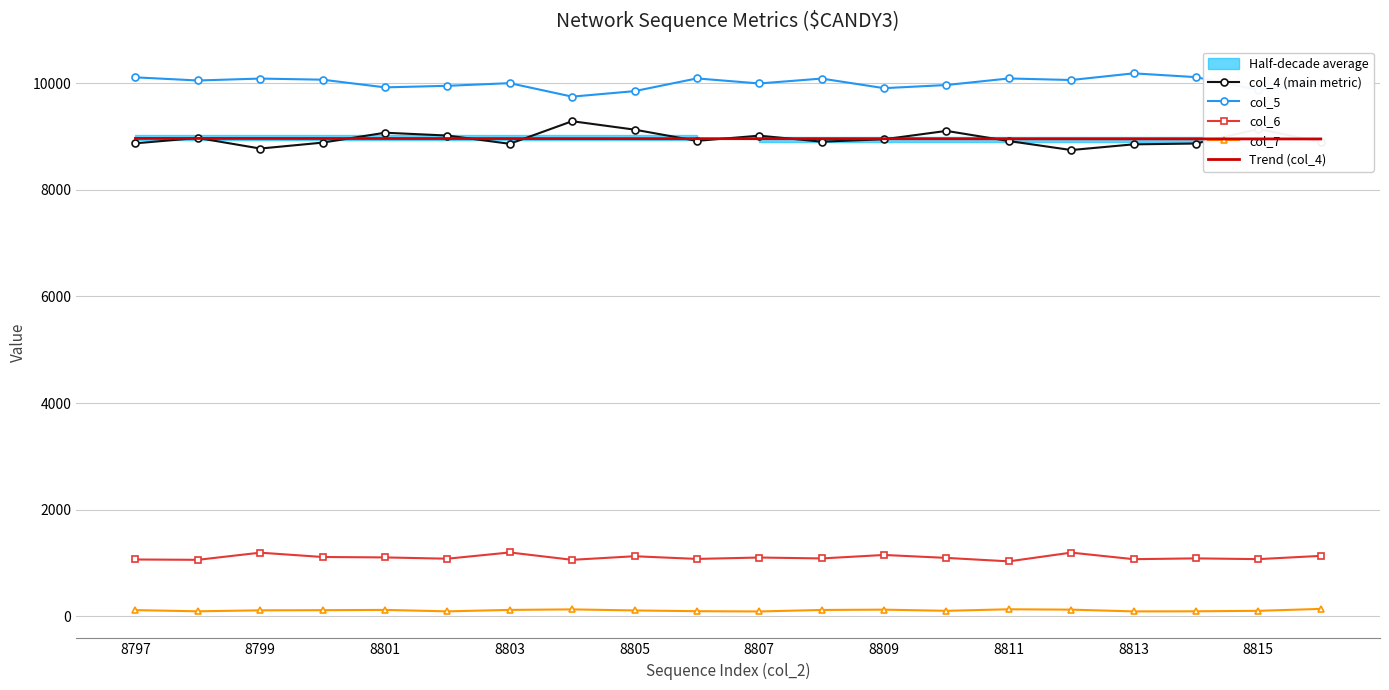

In col_6, how many points are higher than both neighbors (excluding endpoints)?

7